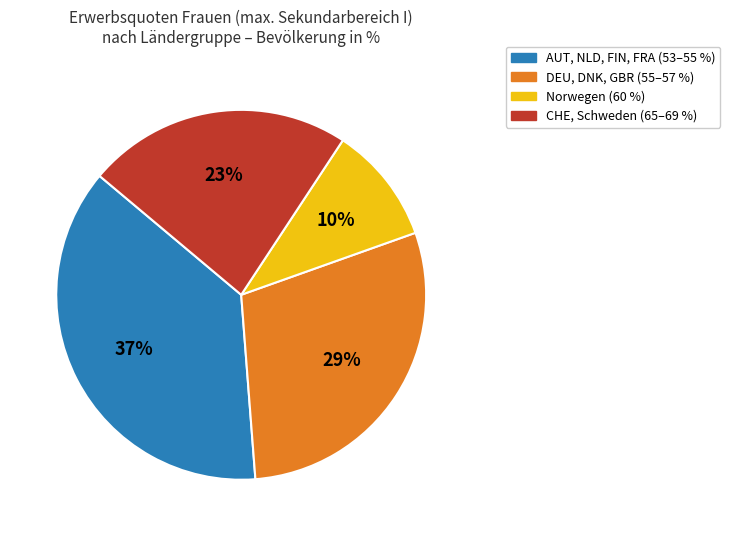

Is there any slice that represents more than half of the pie?

No